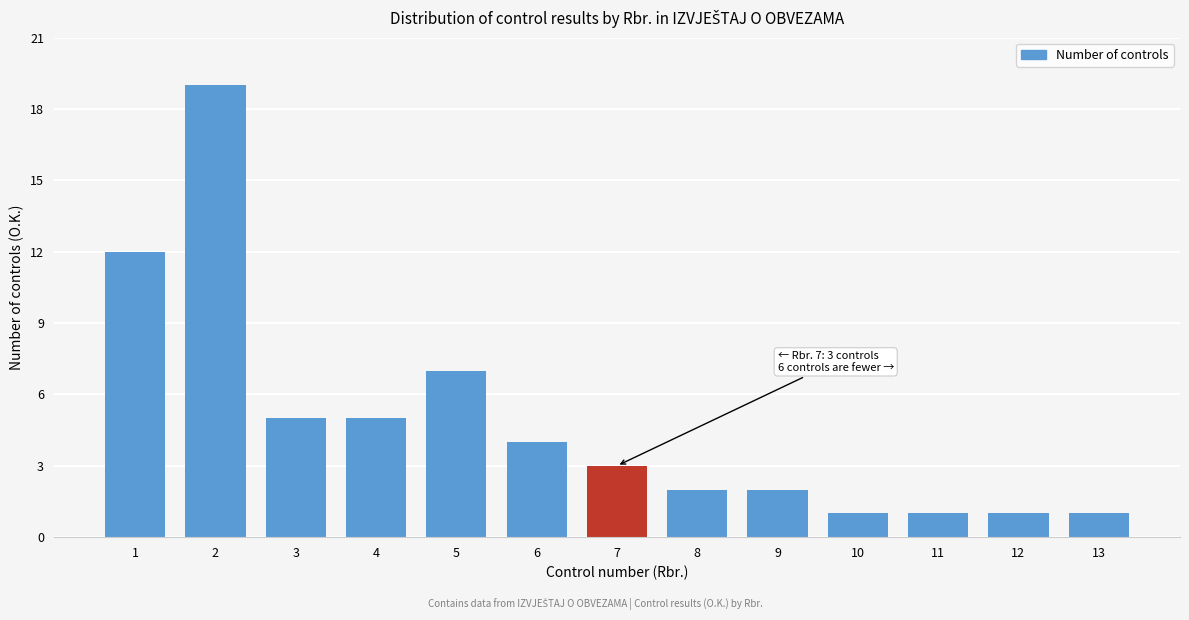

Reading left to right, extract all data points from this chart.

1=12	2=19	3=5	4=5	5=7	6=4	7=3	8=2	9=2	10=1	11=1	12=1	13=1